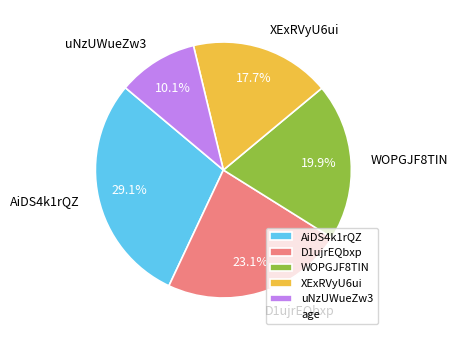

Do AiDS4k1rQZ and uNzUWueZw3 together represent more than half of the pie?

No